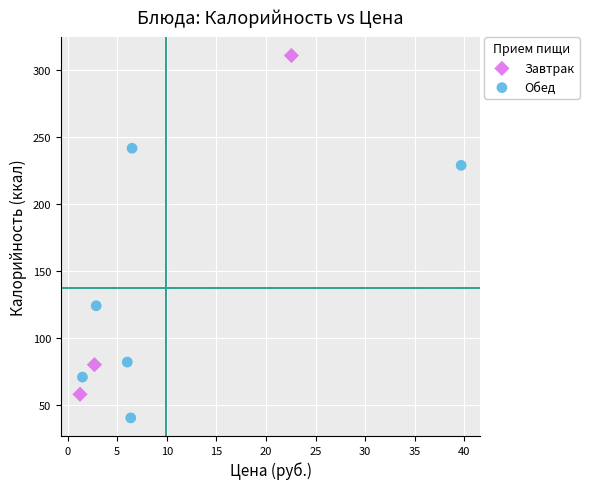

Which series has the largest Y range (max minus min)?

Завтрак